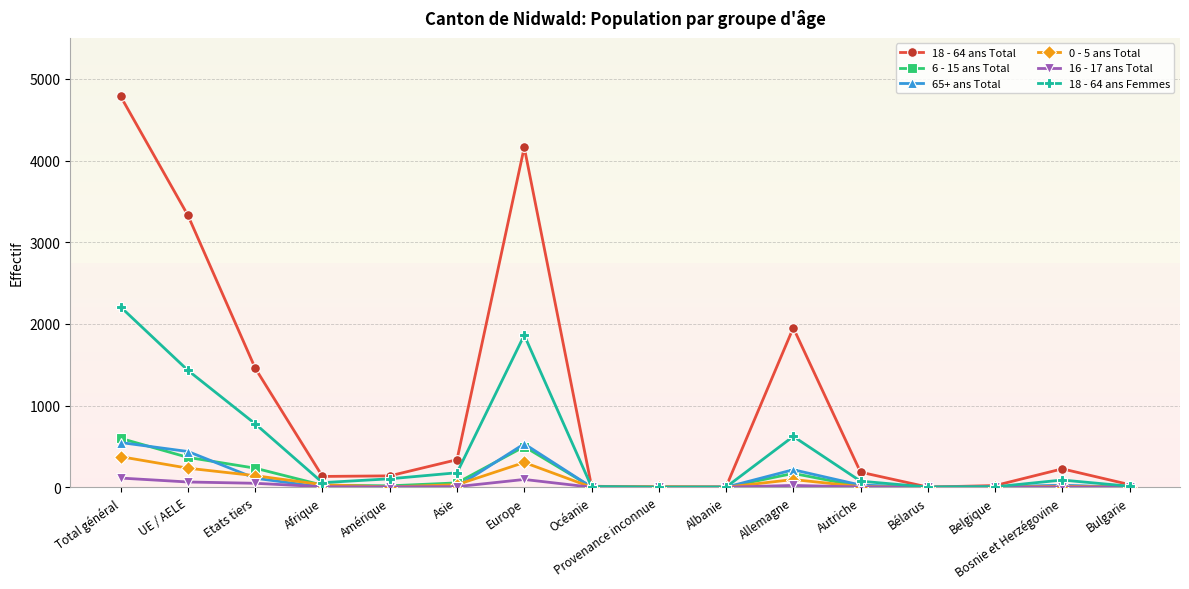

Which category has the highest value across all series?

Total général